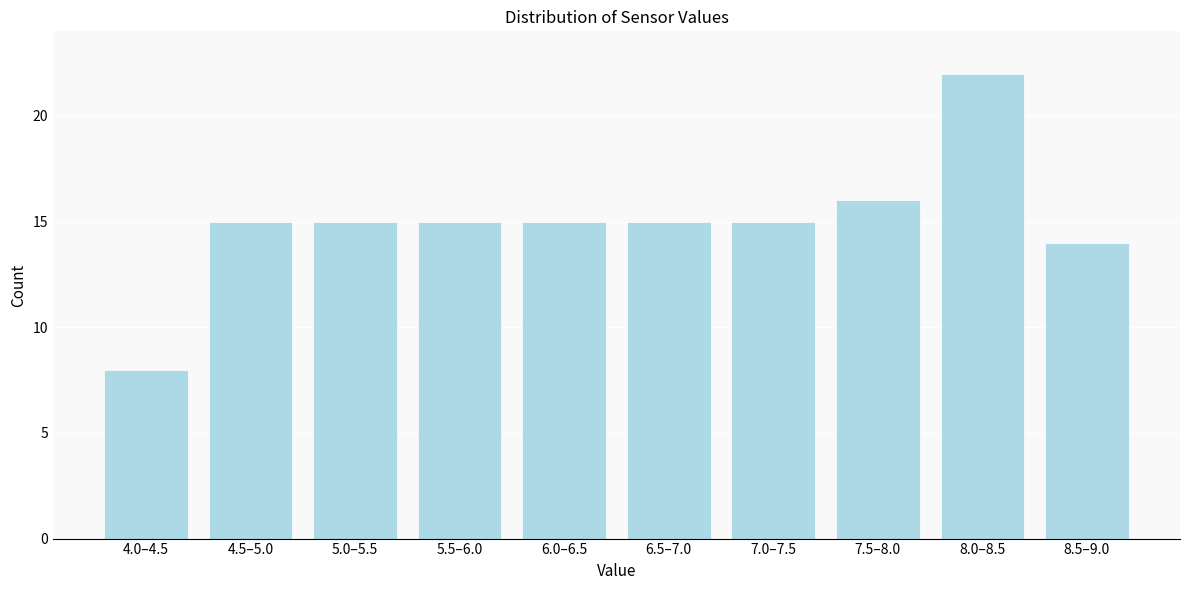

Reading right to left, what are all the values shown in this chart?

8.5–9.0=14	8.0–8.5=22	7.5–8.0=16	7.0–7.5=15	6.5–7.0=15	6.0–6.5=15	5.5–6.0=15	5.0–5.5=15	4.5–5.0=15	4.0–4.5=8